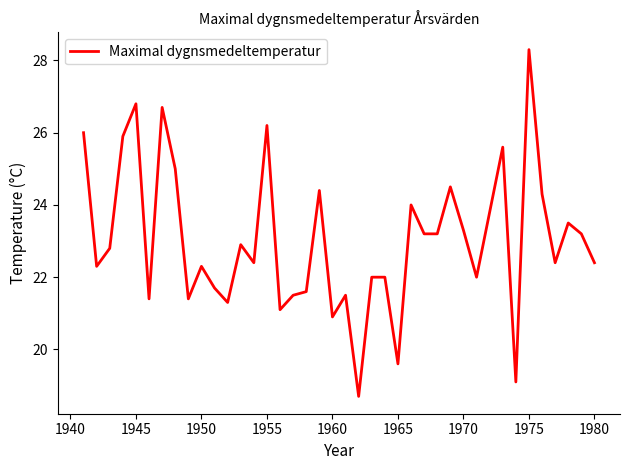

What is the maximum value shown in the chart?

28.3